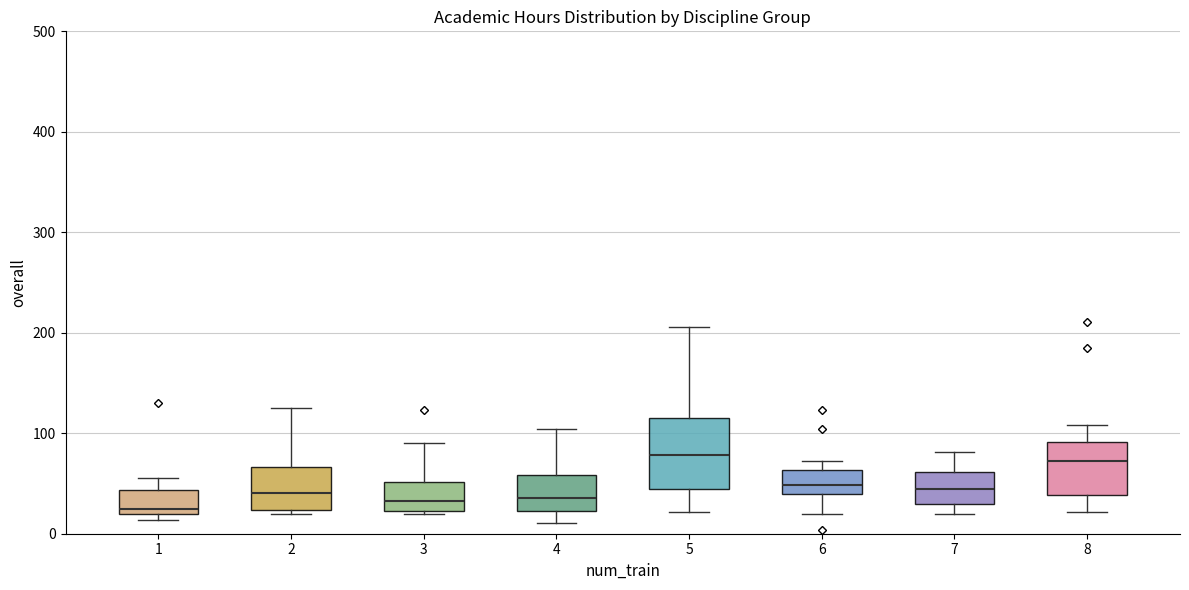

Reading left to right, transcribe this box plot: for each box, give where its median line is, the range the box spans, and where its two whiskers end, as read against the y-axis. The values are not printed on the chart, so give them approximately, as read against the axis.

1: median 20 (just above the box's lower edge), box 20 to 40, whiskers 10 to 60
2: median 40, box 20 to 70, whiskers 20 (just below the box's lower edge) to 130
3: median 30, box 20 to 50, whiskers 20 to 90
4: median 40, box 20 to 60, whiskers 10 to 100
5: median 80, box 40 to 120, whiskers 20 to 210
6: median 50, box 40 to 60, whiskers 20 to 70
7: median 50, box 30 to 60, whiskers 20 to 80
8: median 70, box 40 to 90, whiskers 20 to 110